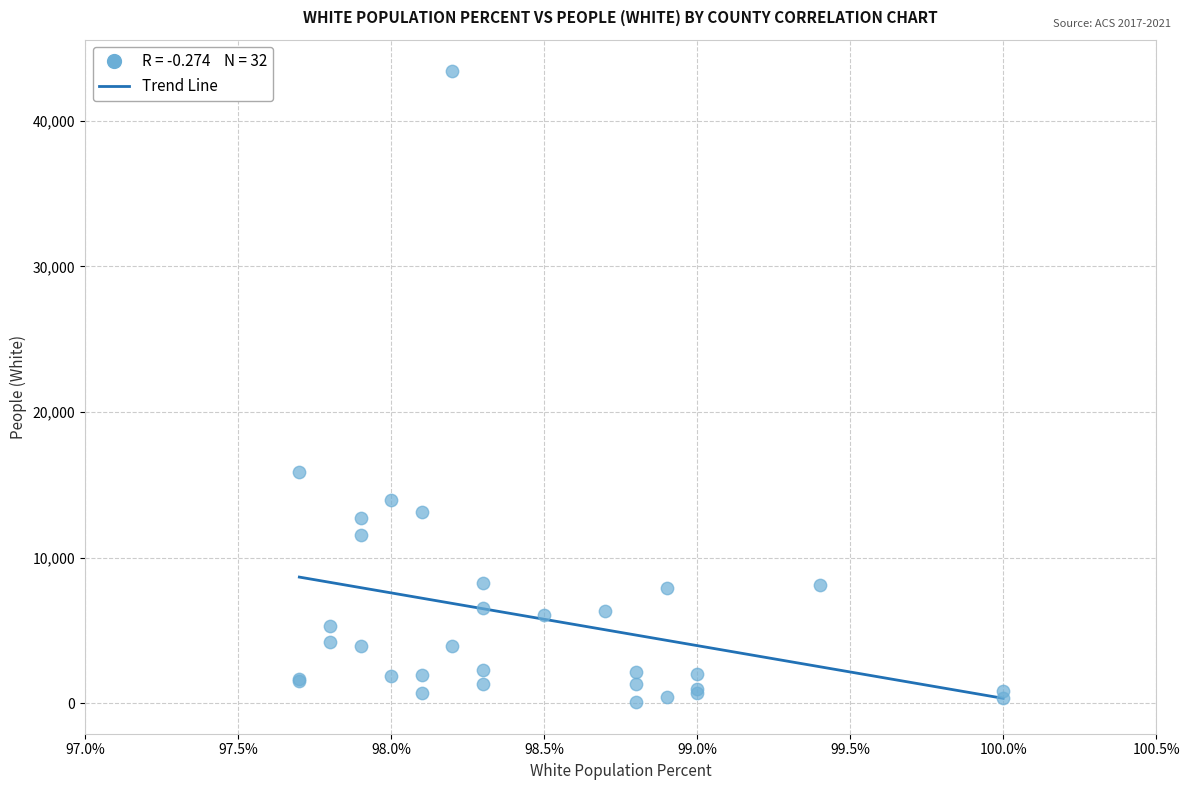

What Y value in the scatter plot is closest to 21735?

15907